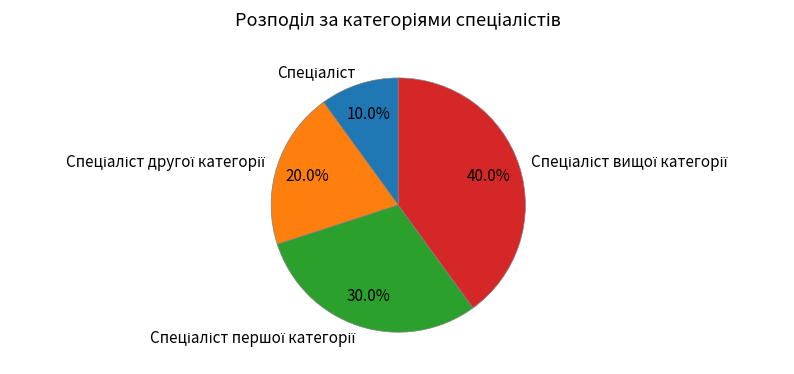

Does any single category account for the majority?

No